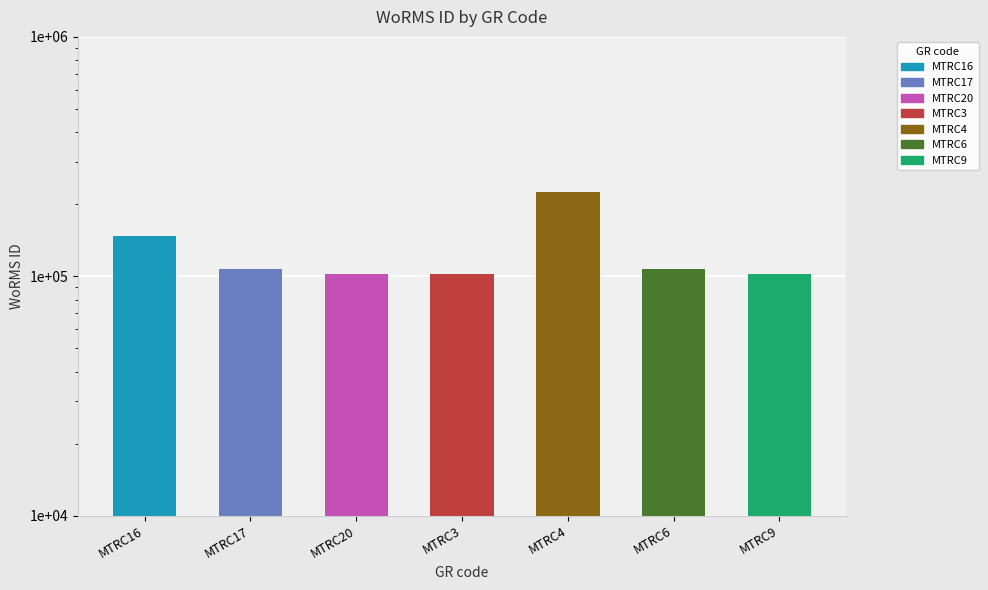

What is the minimum value shown in the chart?

101864